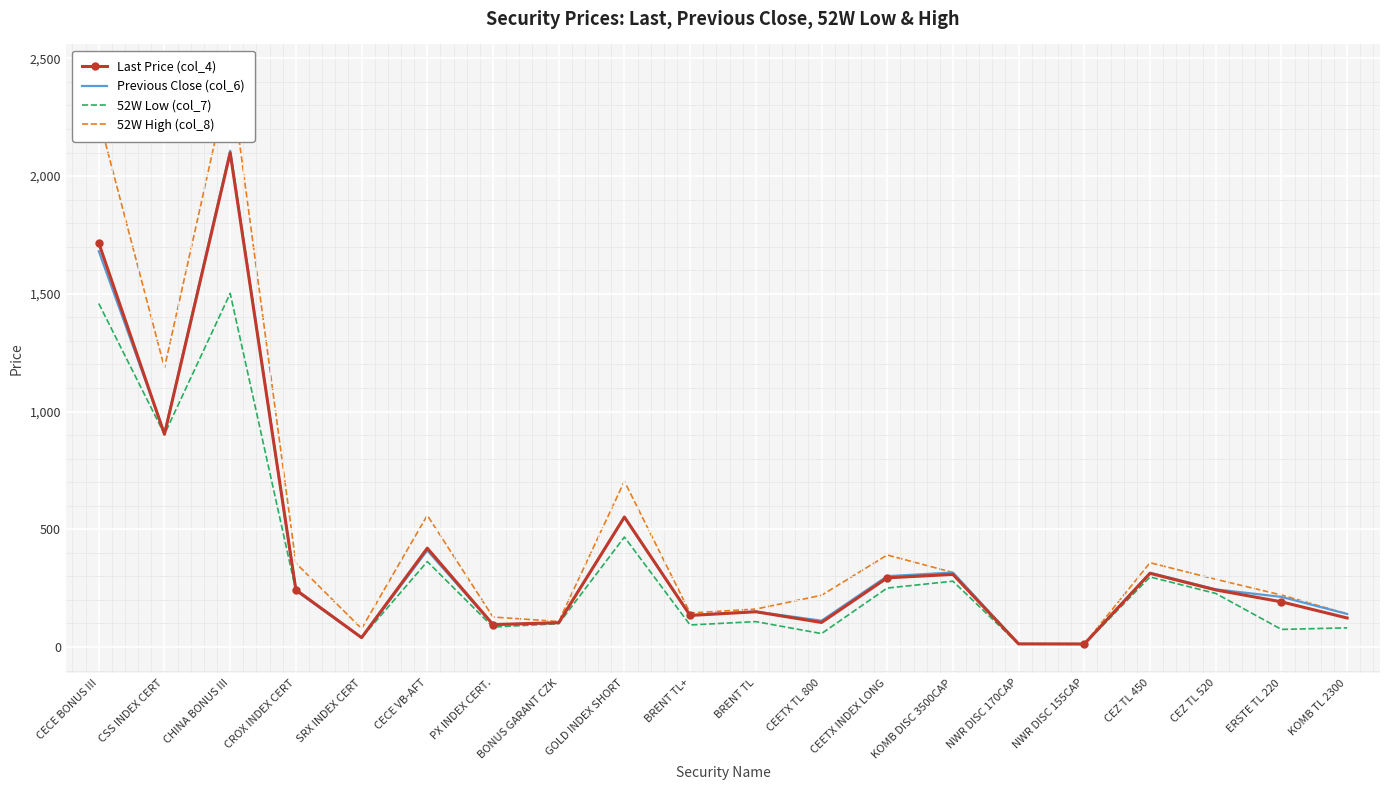

What is the total value across all series at PX INDEX CERT.?

401.9